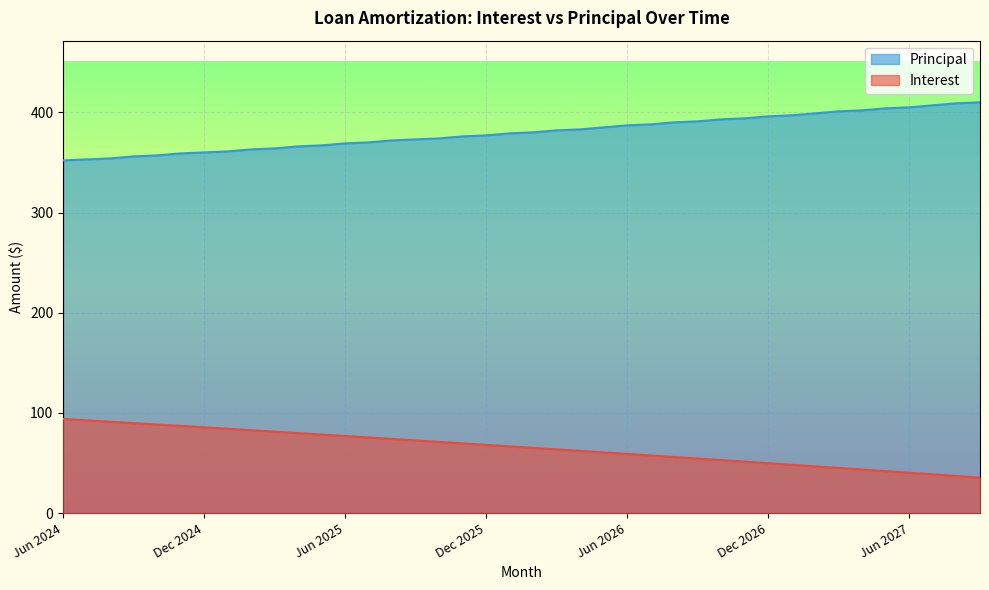

True or false: Principal and Interest cross at least once.

False